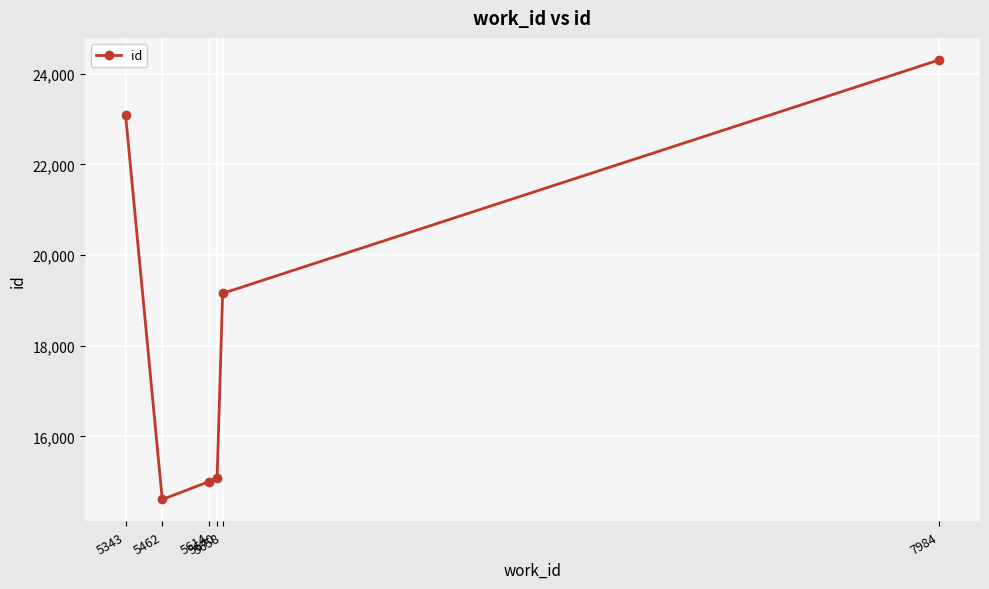

What is the difference between the maximum and minimum values?

9694